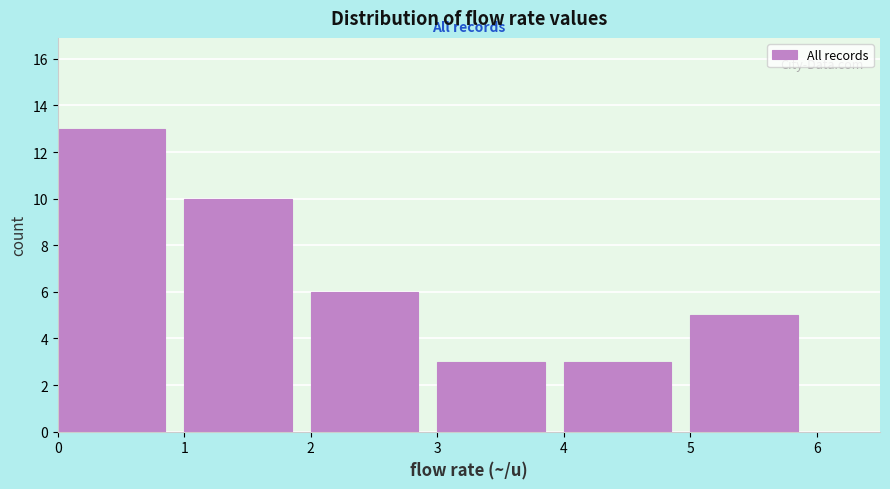

Reading left to right, list every bar in this chart as the range it spans on the x-axis followed by its height. The values are not printed on the chart, so give them approximately, as read against the axis.

0 to 1: 13
1 to 2: 10
2 to 3: 6
3 to 4: 3
4 to 5: 3
5 to 6: 5